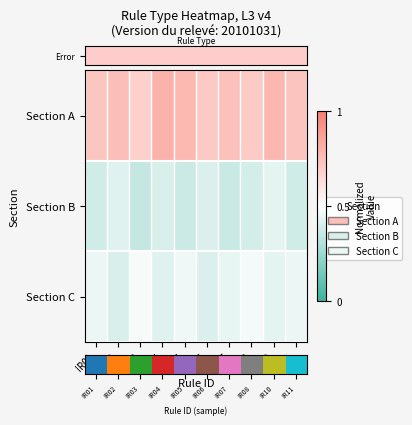

What is the difference between the highest and lowest values at IR06?

0.3